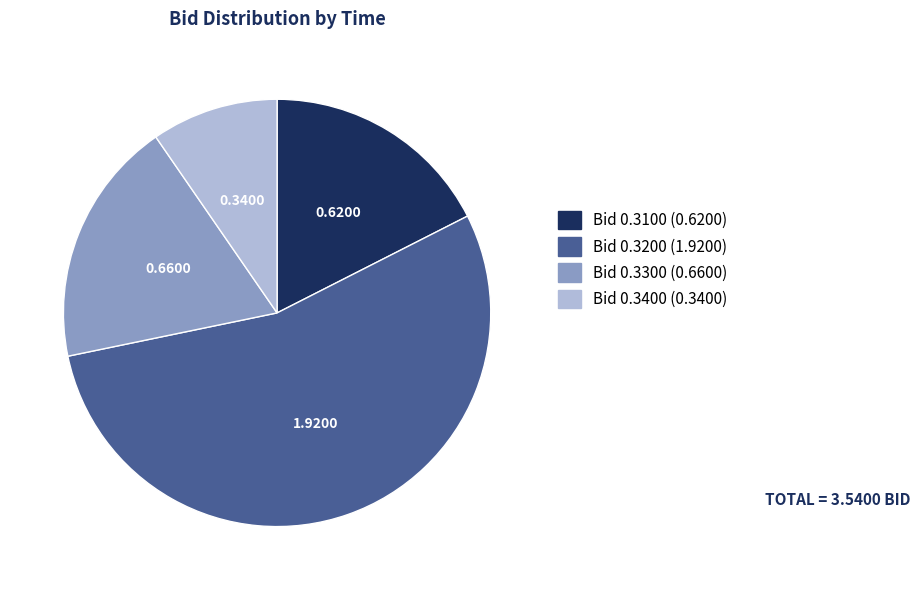

Does any single category account for the majority?

Yes